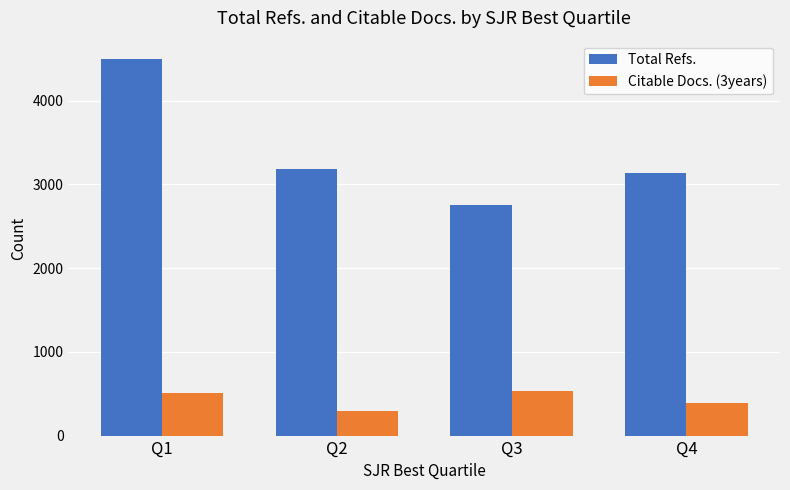

Is the value of Citable Docs. (3years) at Q4 greater than the value of Total Refs. at Q3?

No